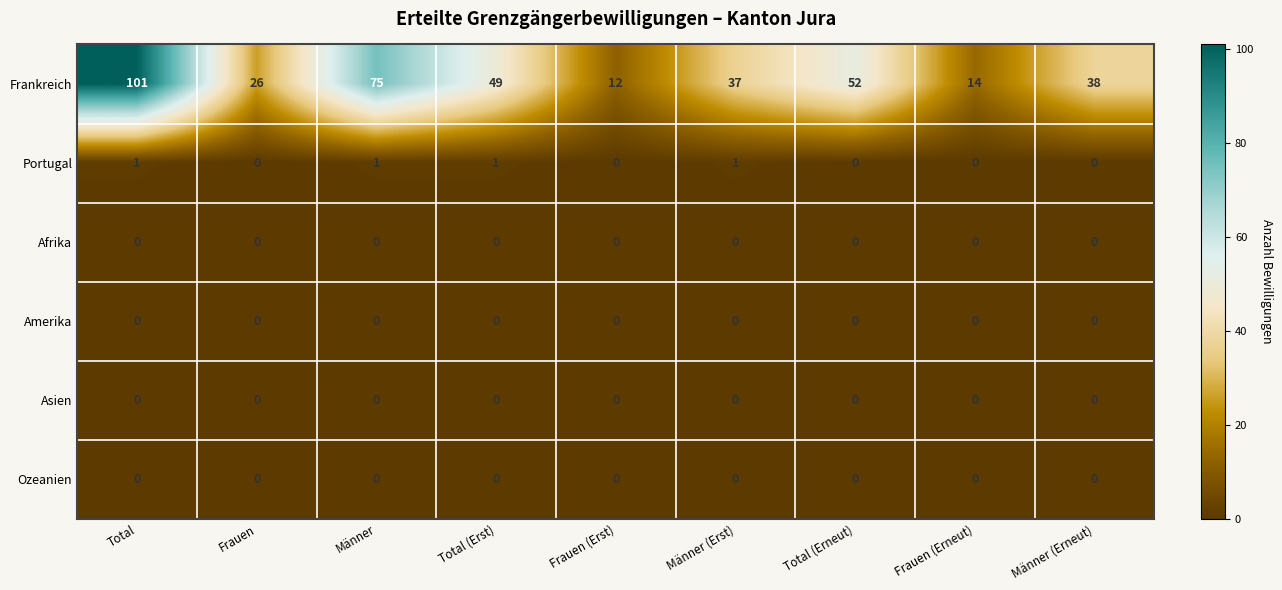

At which category is the sum across all series the highest?

Total